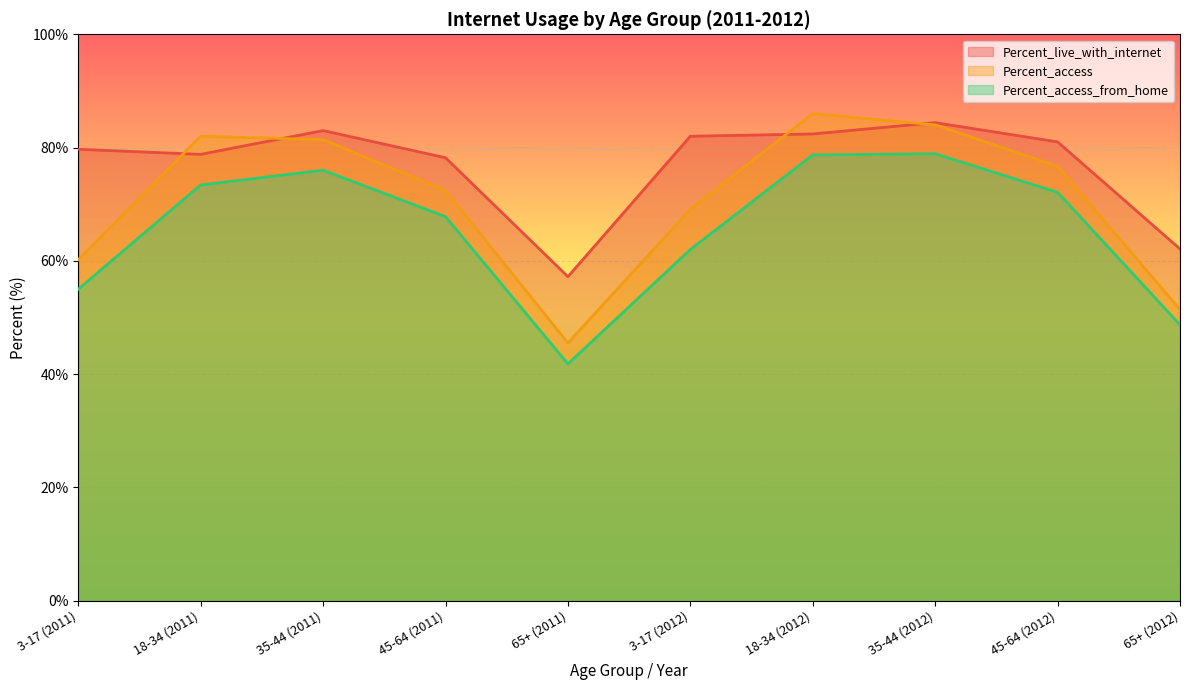

The value of Percent_access at 3-17 (2012) is 69.1. True or false?

True